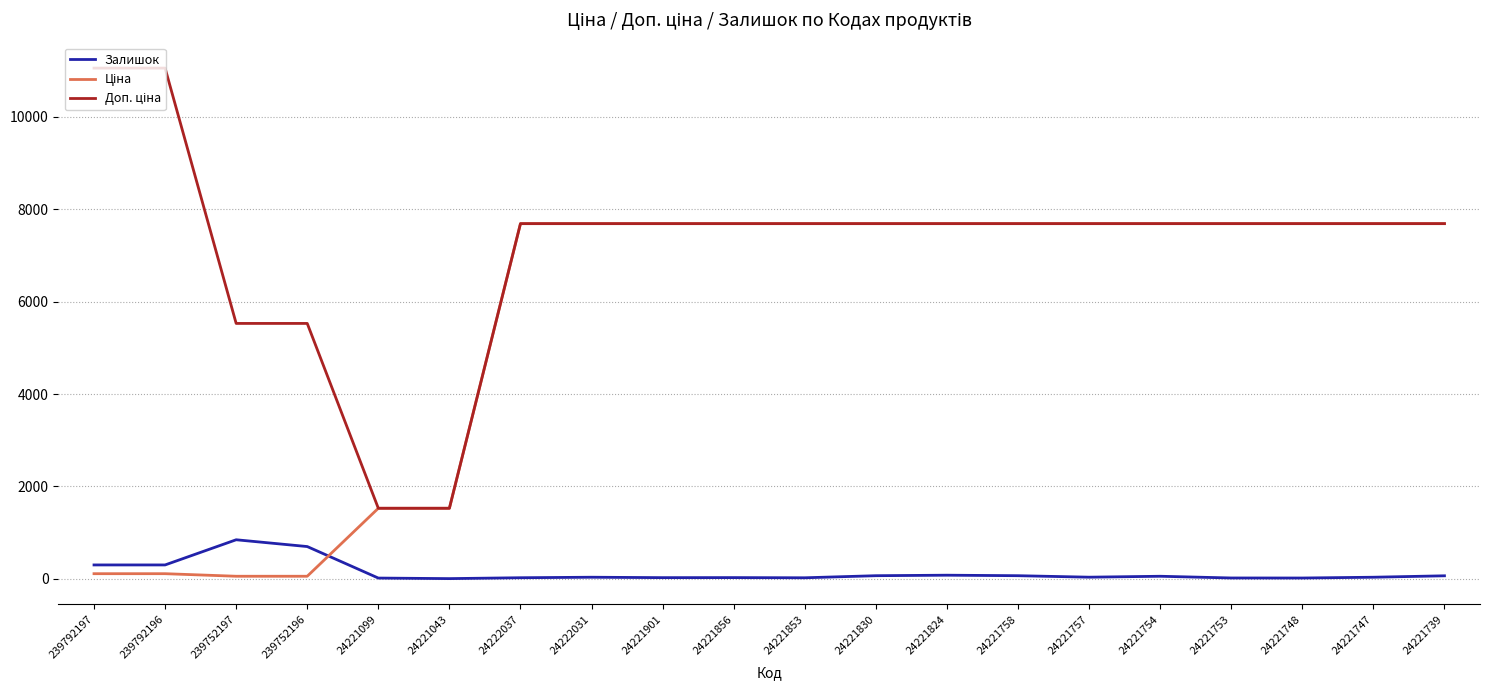

What is the maximum value shown in the chart?

11055.0